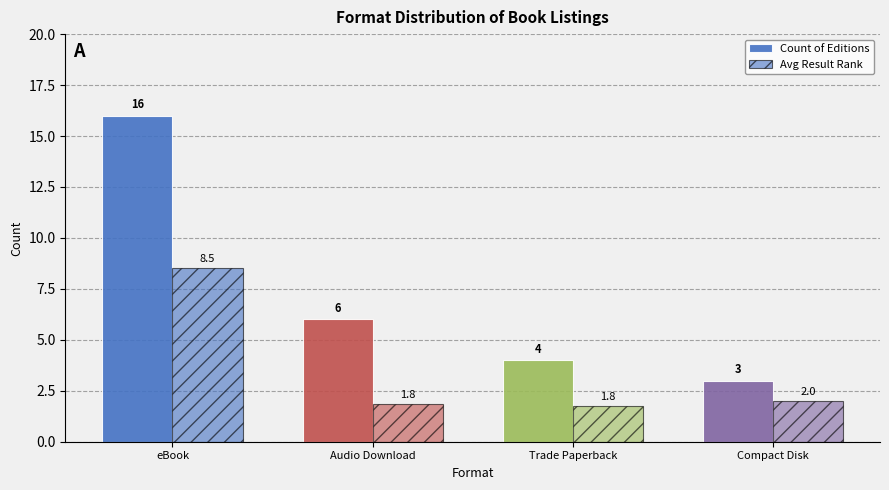

How many data points does each series have?

4